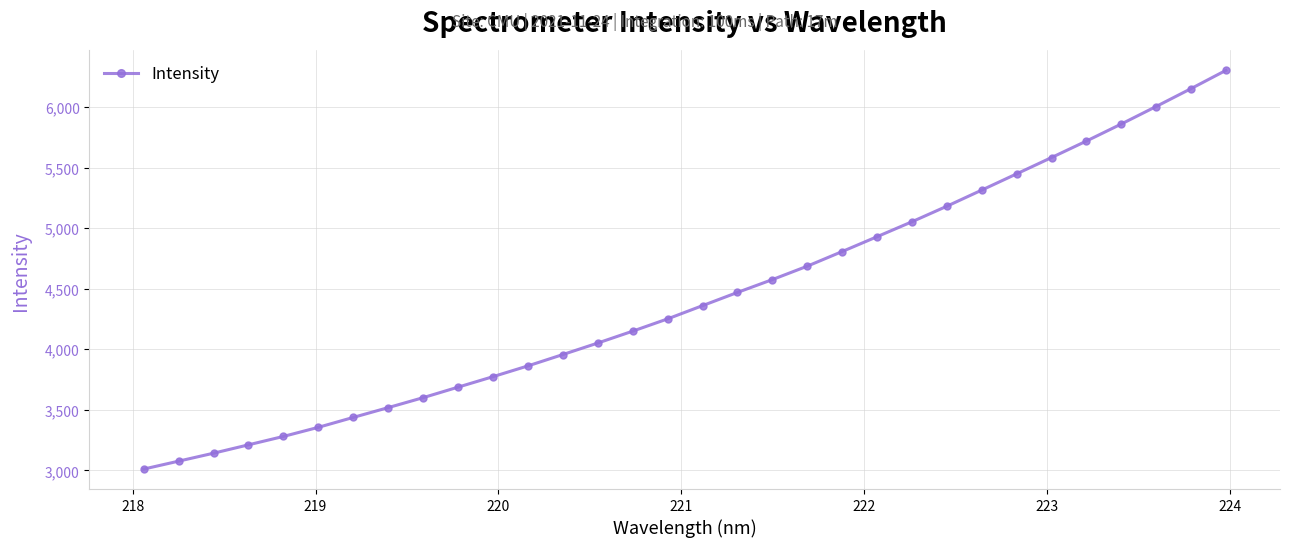

Does the chart have visible grid lines?

Yes